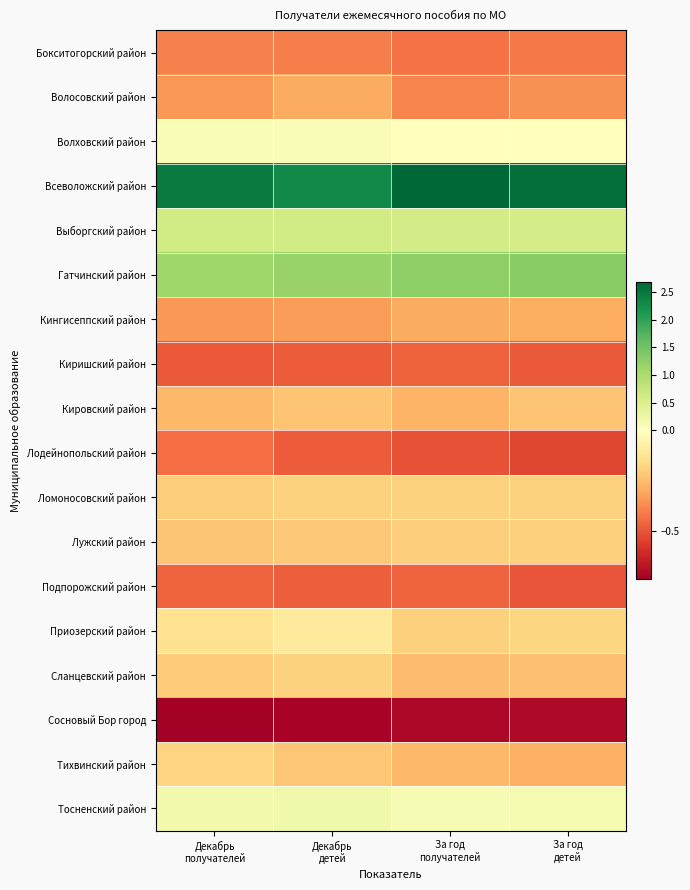

At how many categories does at least one series exceed 1?

4